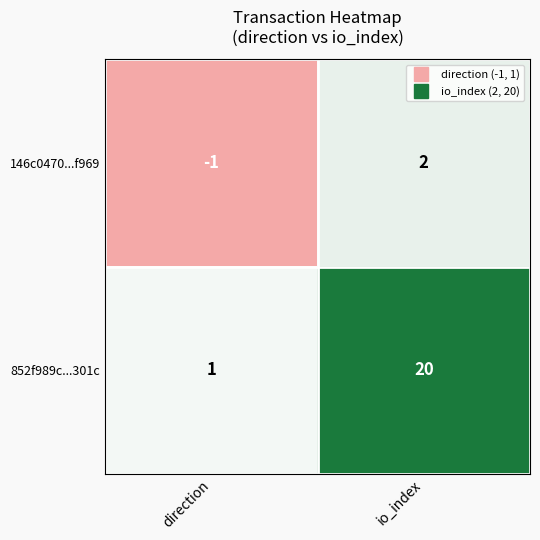

Reading left to right, what are all the values shown in this chart?

146c0470...f969: -1	2
852f989c...301c: 1	20